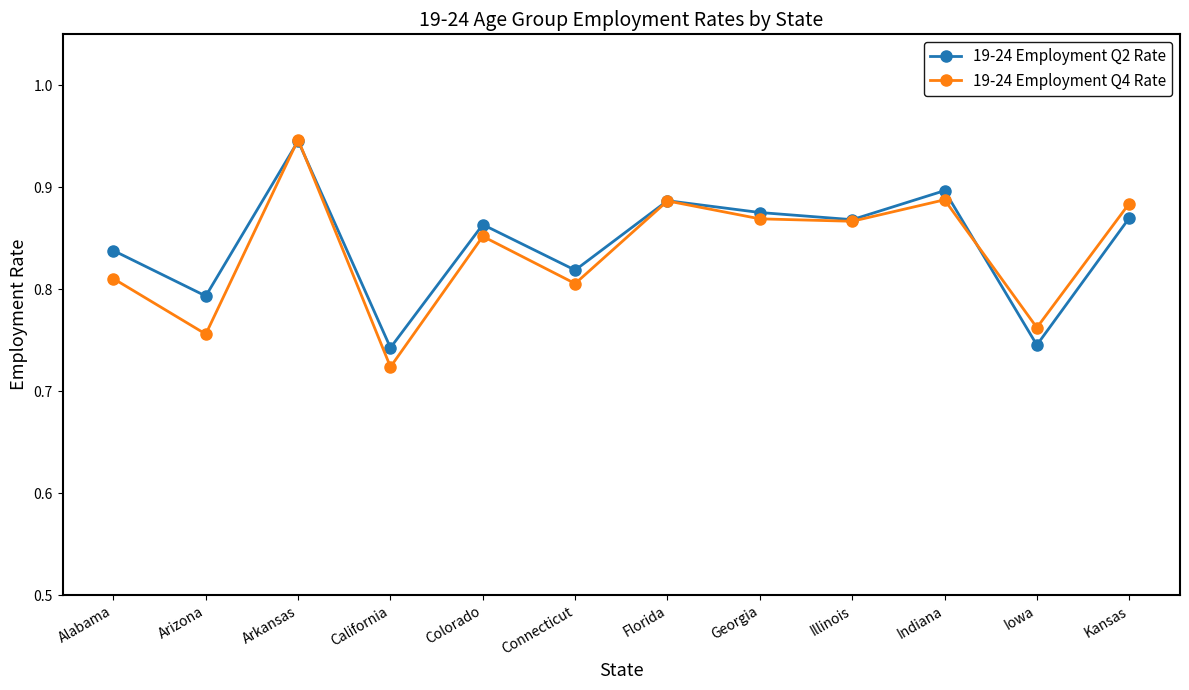

What is the sum of the 19-24 Employment Q2 Rate values at Indiana and Iowa?

1.6